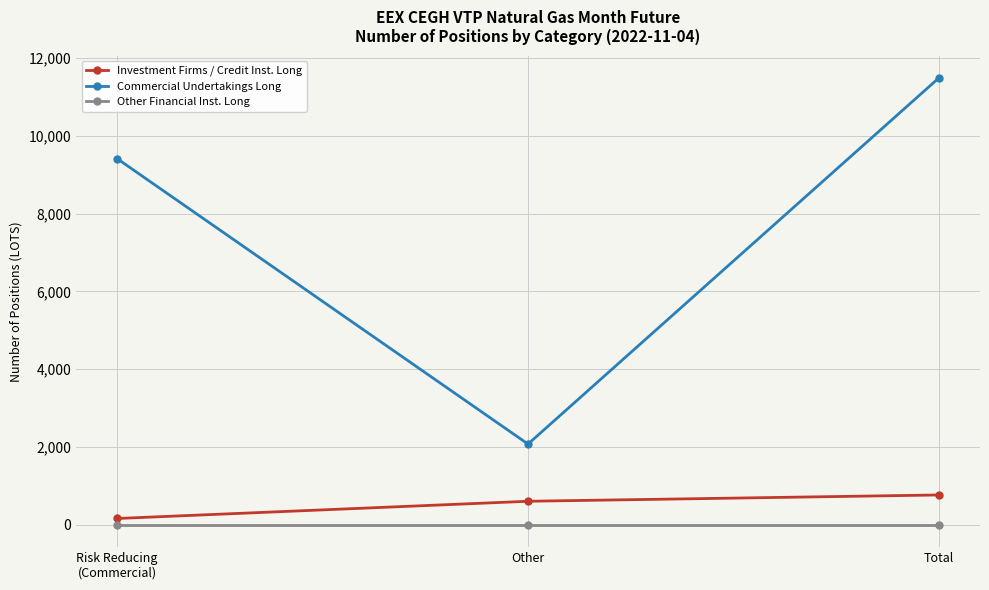

Rank the categories by Commercial Undertakings Long value from highest to lowest.

Total, Risk Reducing
(Commercial), Other